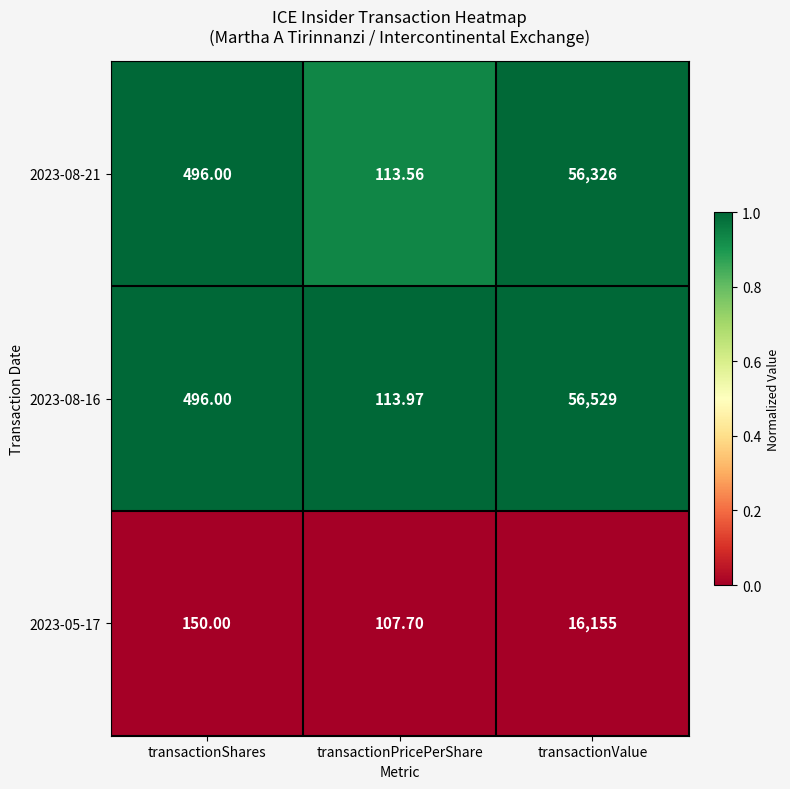

At which category is the sum across all series the highest?

transactionValue